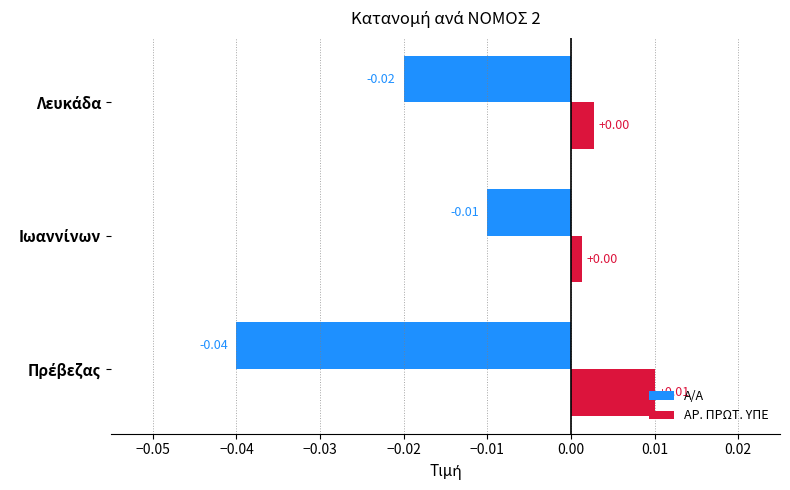

Which series has the largest total across all categories?

ΑΡ. ΠΡΩΤ. ΥΠΕ